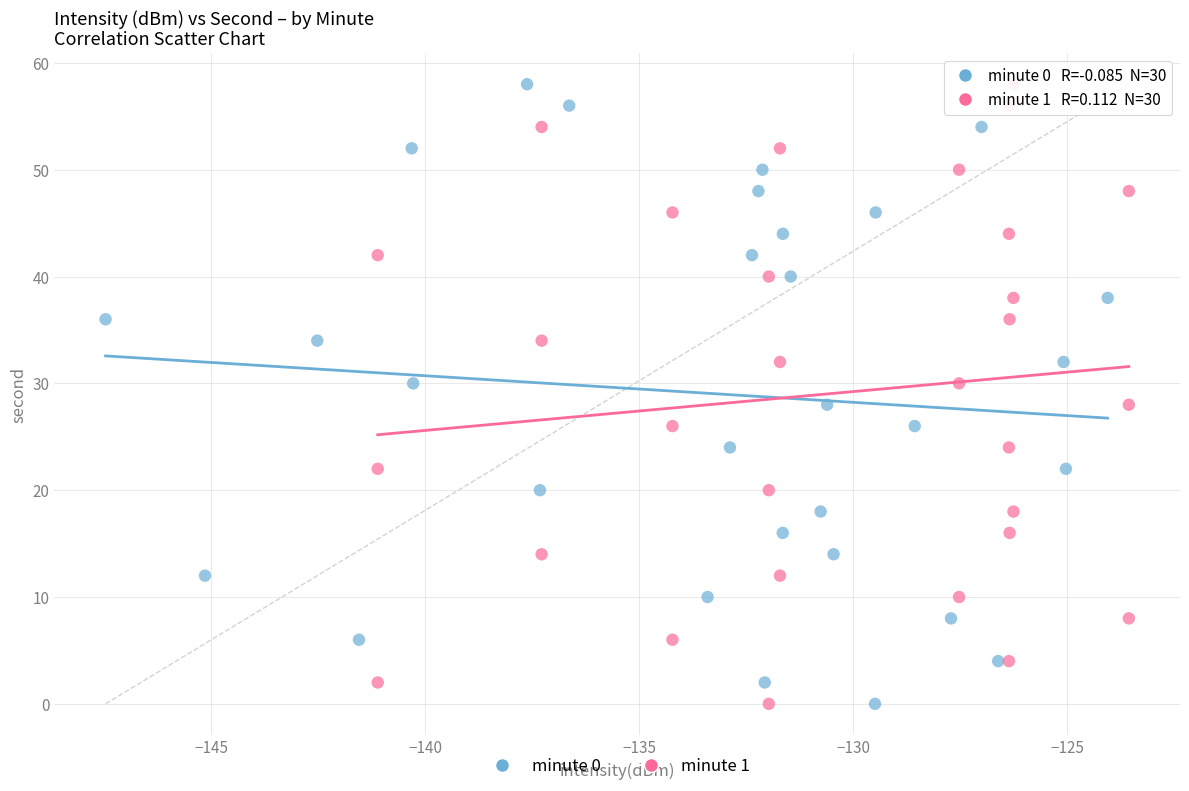

What are all the series names shown in the legend?

minute 0, minute 1